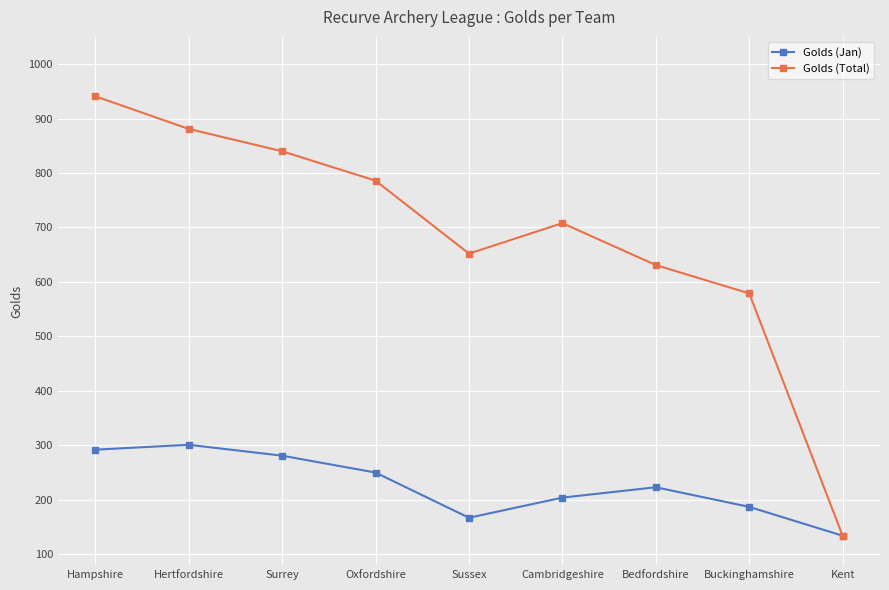

What position from the left is Sussex?

5